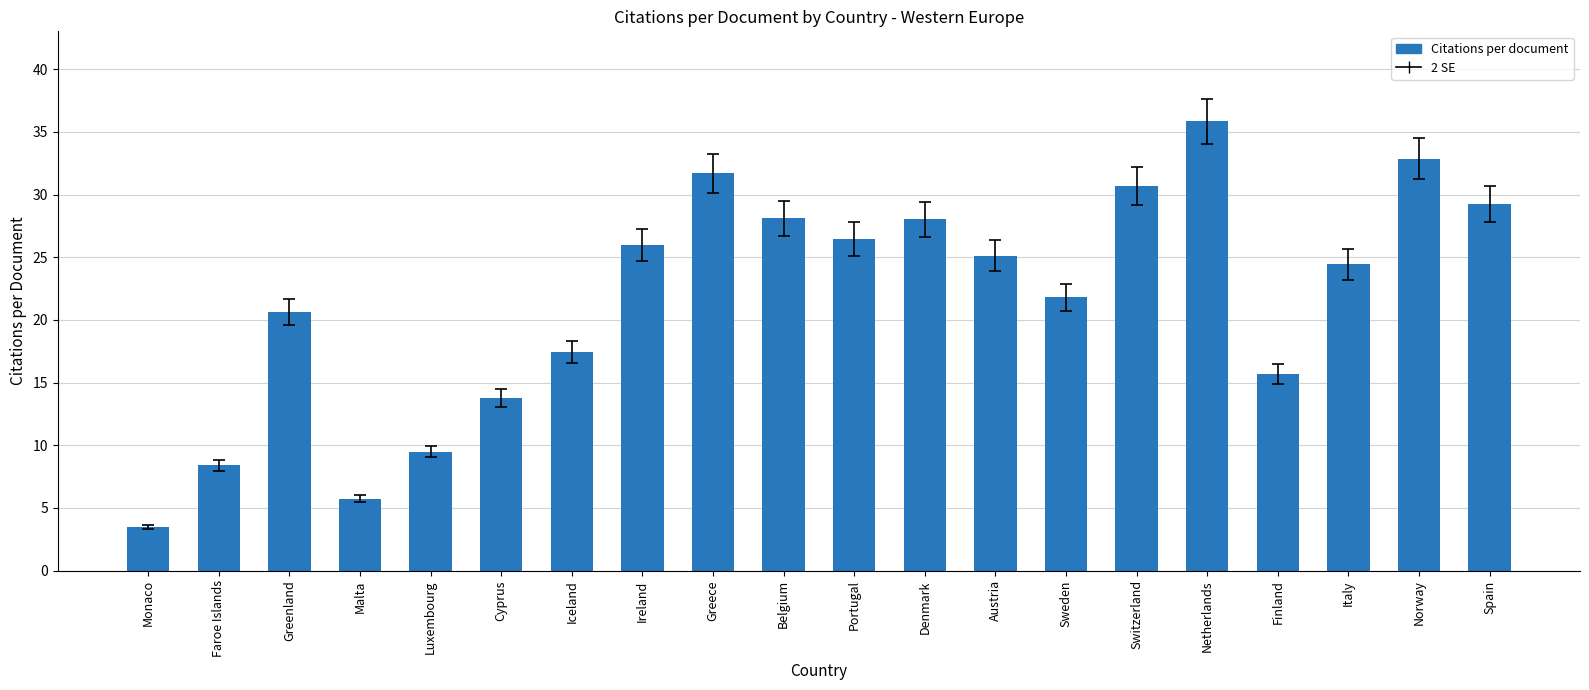

What value does the data have at Norway?

32.9